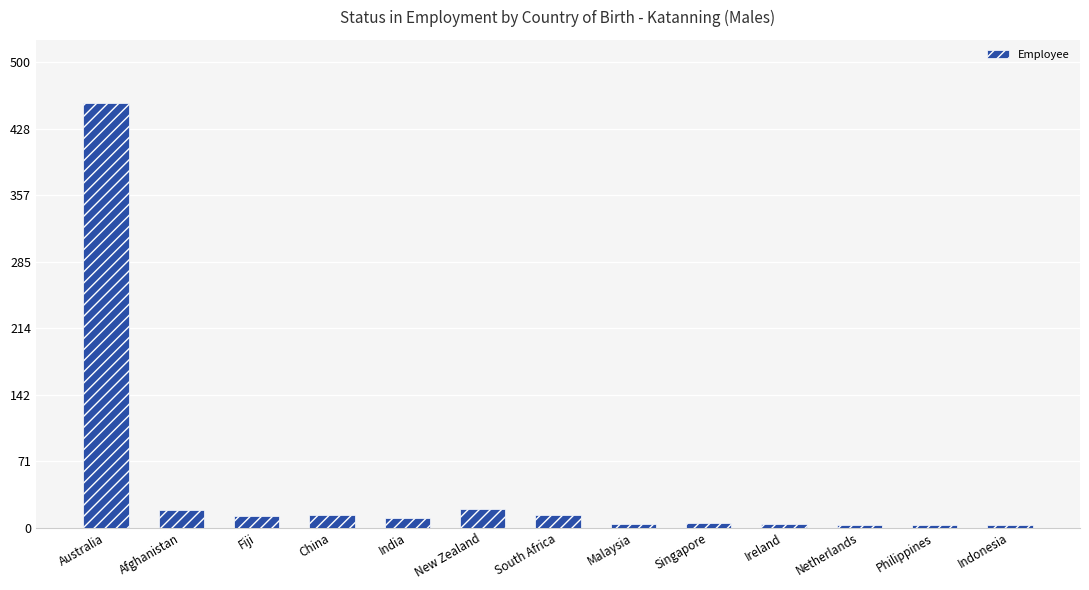

Which label corresponds to the largest value in the chart?

Australia